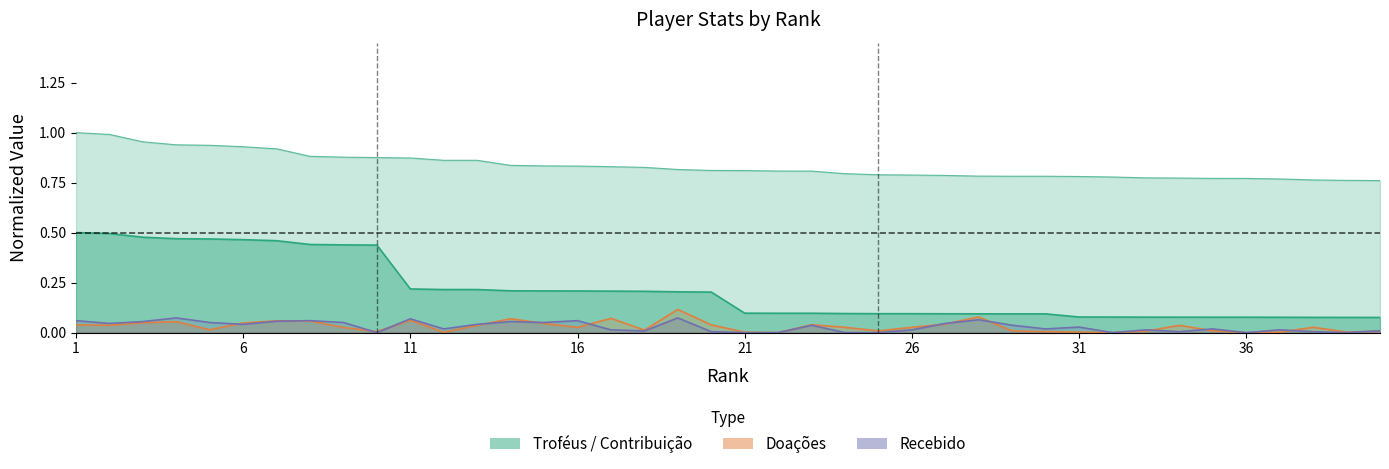

What is the sum of the Contribuição values at 15 and 29?

0.3